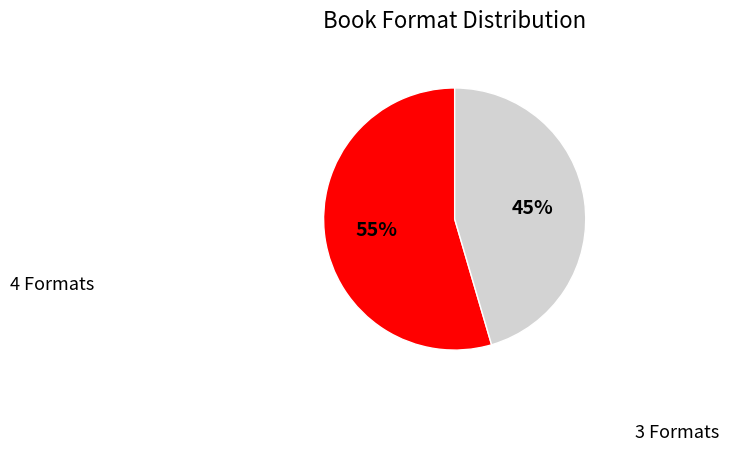

To the nearest percent, what is the average slice percentage?

50%